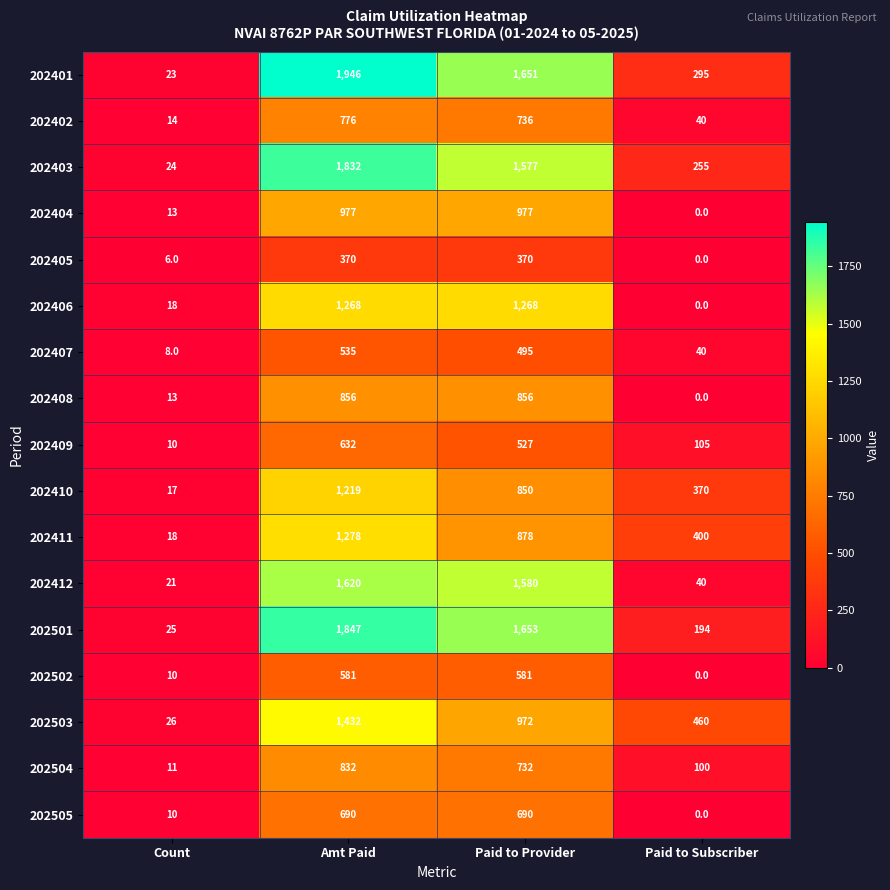

Which series has the widest spread of values?

202401